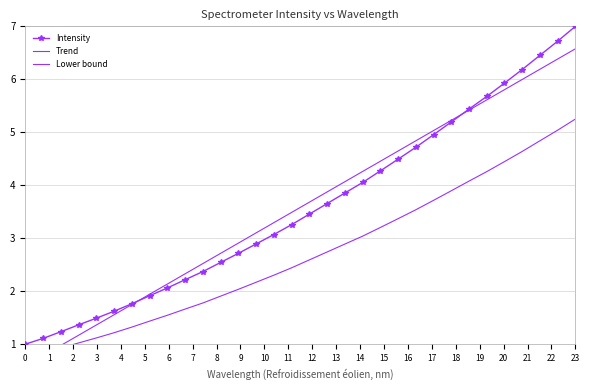

Which series has the largest range (max minus min)?

Intensity